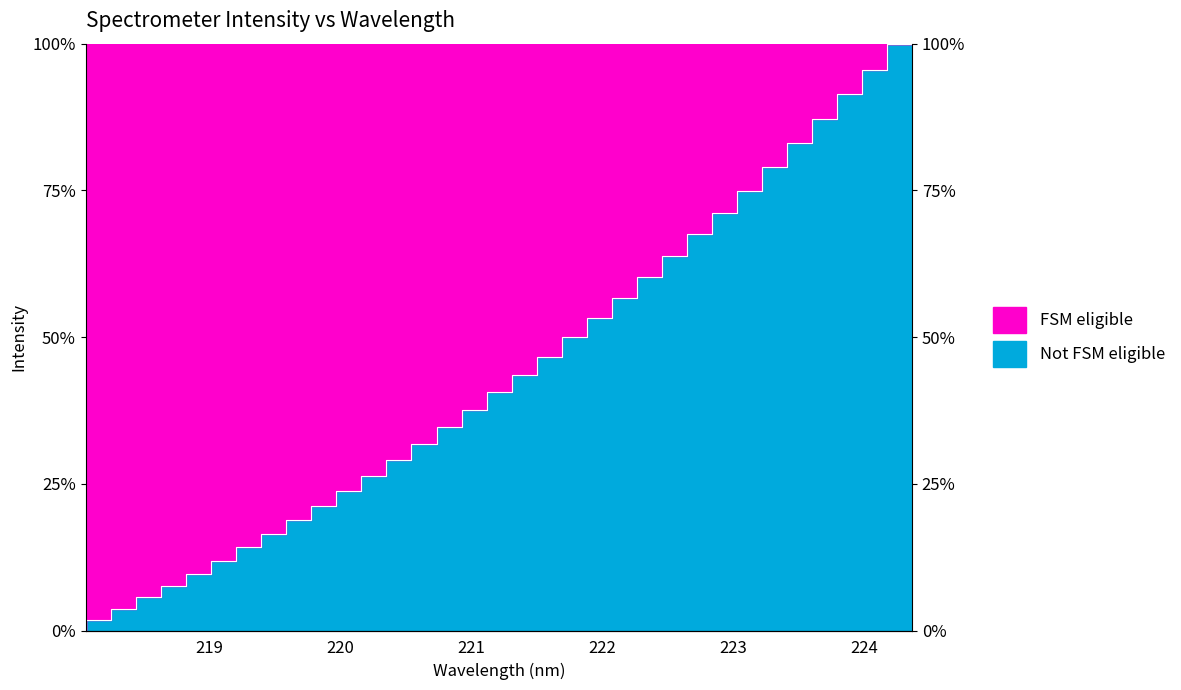

At which category does the chart reach its peak across all series?

224.3616